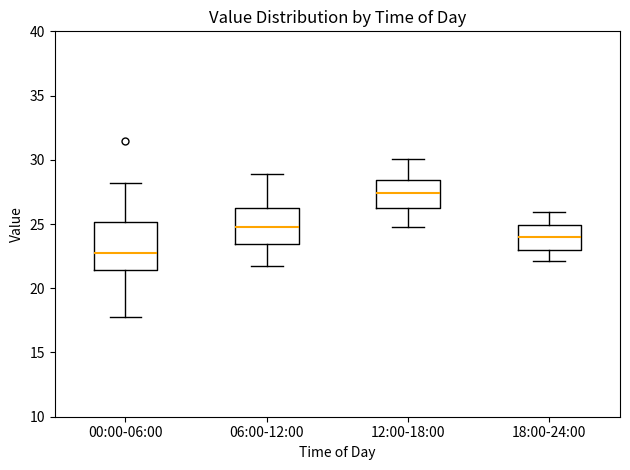

Where does the upper whisker of the box for 00:00-06:00 end on the y-axis? The values are not printed on the chart, so give them approximately, as read against the axis.

28.0